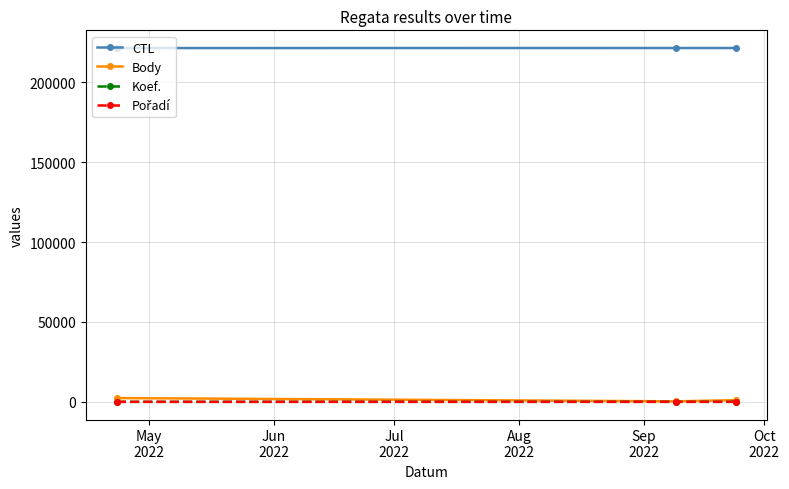

What is the maximum value for Body?

2360